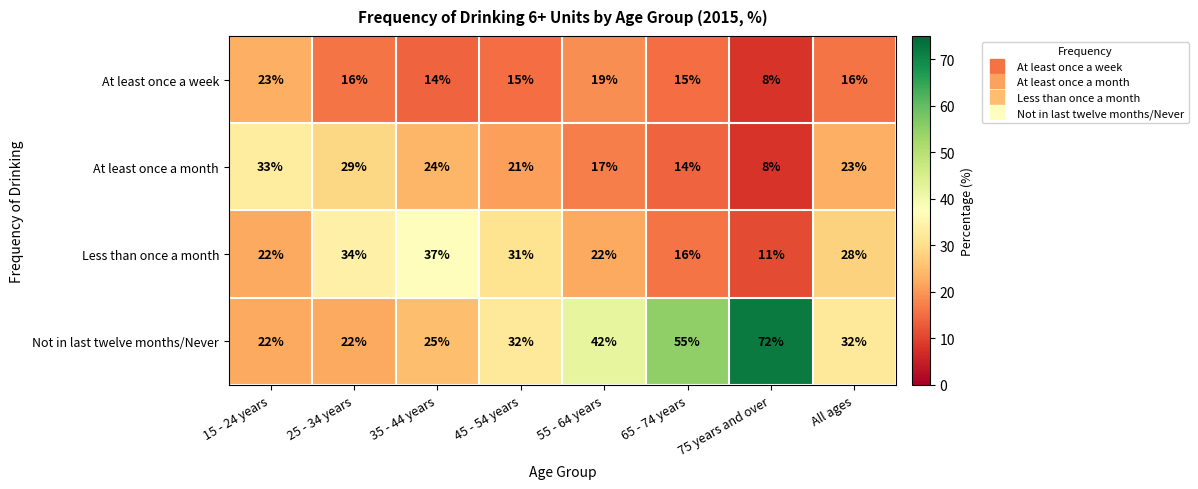

The value of At least once a month at 35 - 44 years is 43. True or false?

False